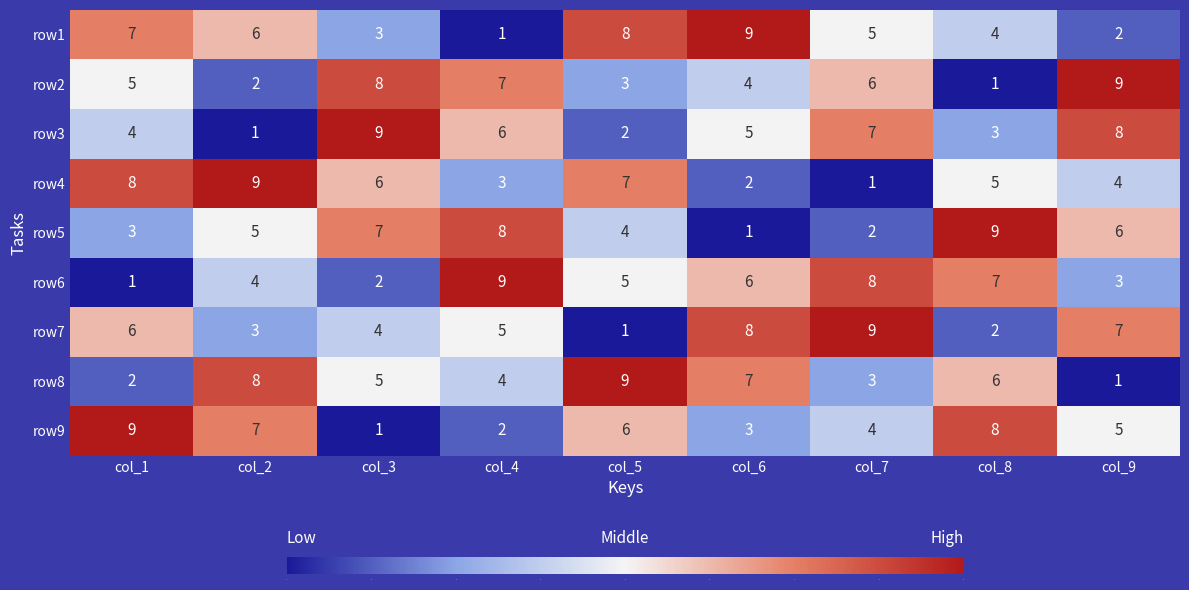

How many row3 values are between 3 and 7?

5